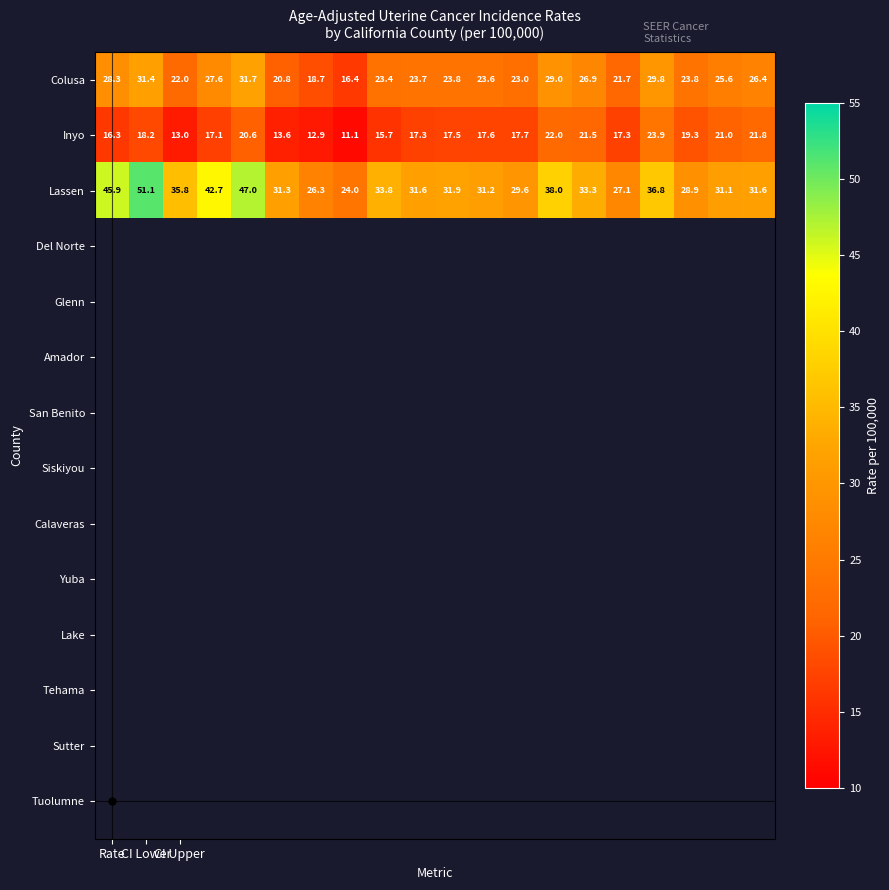

List the series in order of their peak value, lowest first.

Inyo, Colusa, Lassen